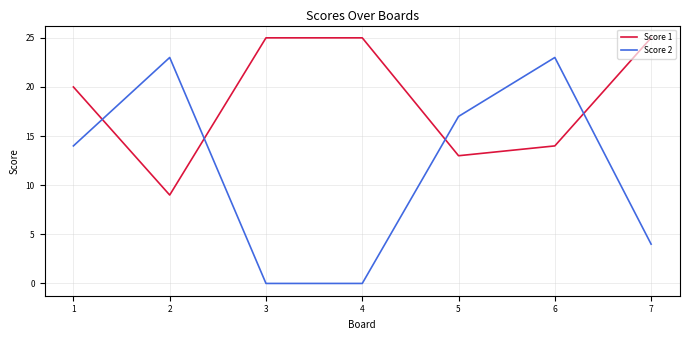

True or false: Score 1 and Score 2 cross at least once.

True